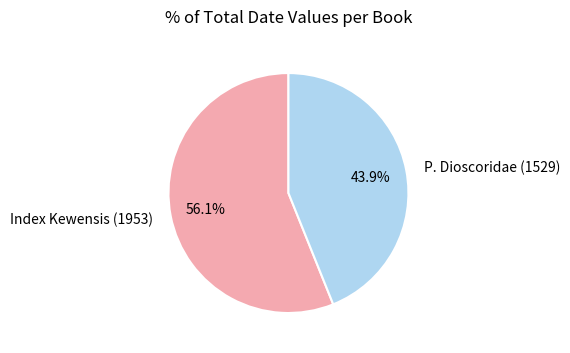

Which category accounts for the majority?

Index Kewensis (1953)